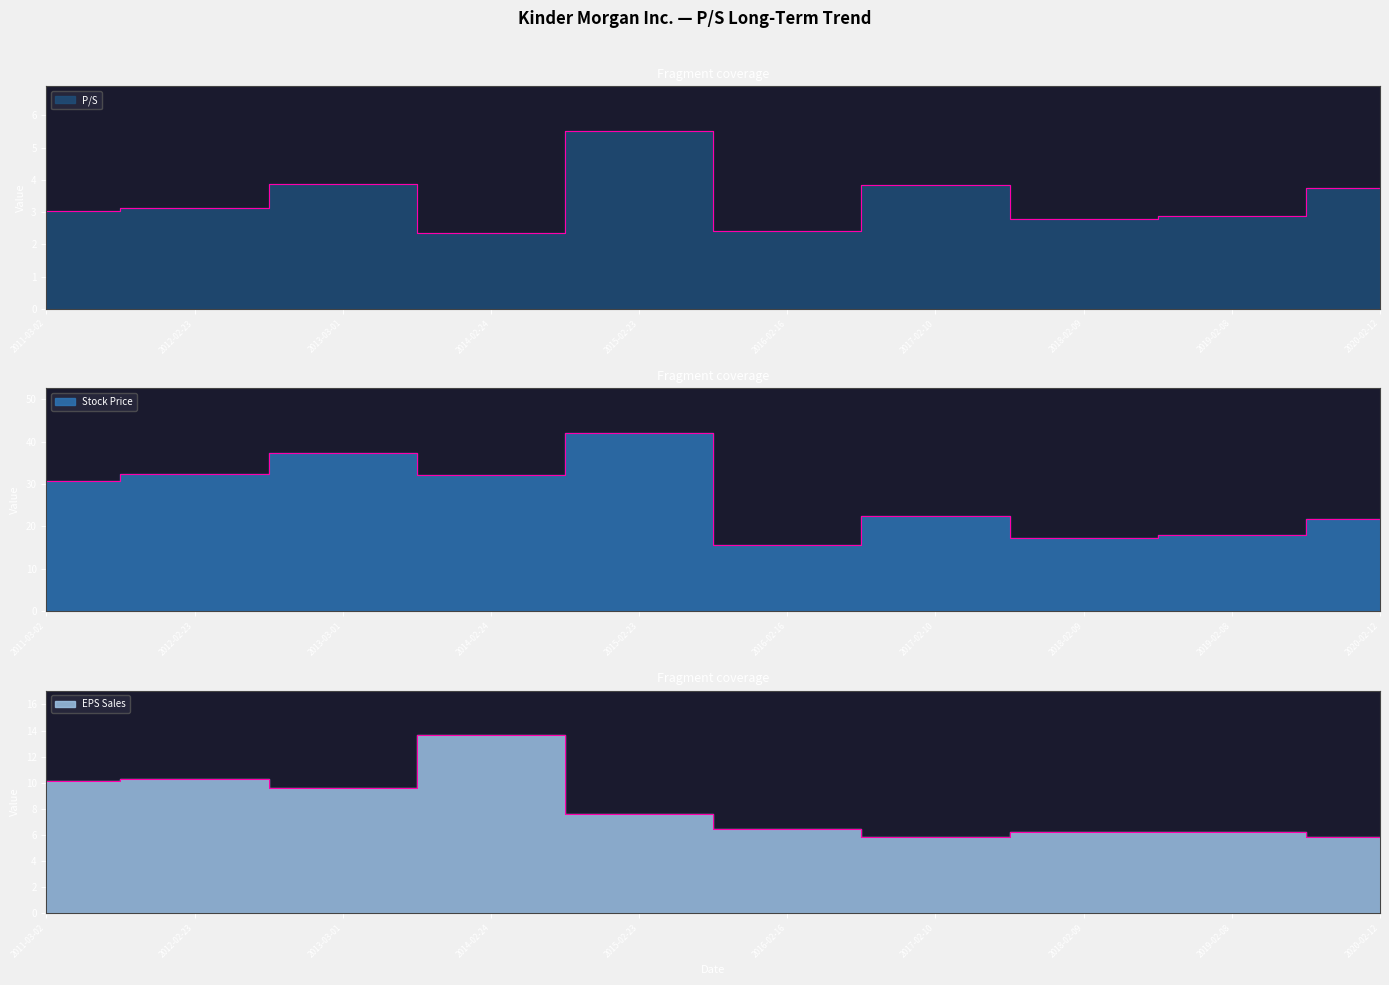

Reading right to left, transcribe all the data shown in this chart.

P/S: 2020-02-12=3.7	2019-02-08=2.9	2018-02-09=2.8	2017-02-10=3.8	2016-02-16=2.4	2015-02-23=5.5	2014-02-24=2.4	2013-03-01=3.9	2012-02-23=3.1	2011-03-02=3.0
Stock Price: 2020-02-12=21.8	2019-02-08=18.0	2018-02-09=17.2	2017-02-10=22.5	2016-02-16=15.6	2015-02-23=42.0	2014-02-24=32.1	2013-03-01=37.3	2012-02-23=32.3	2011-03-02=30.8
EPS Sales: 2020-02-12=5.8	2019-02-08=6.2	2018-02-09=6.2	2017-02-10=5.8	2016-02-16=6.5	2015-02-23=7.6	2014-02-24=13.7	2013-03-01=9.6	2012-02-23=10.3	2011-03-02=10.1